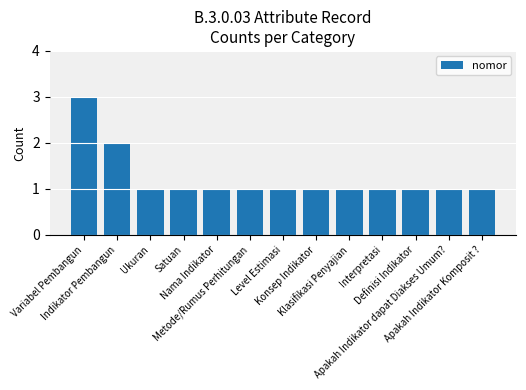

What is the difference between the maximum and minimum values?

2